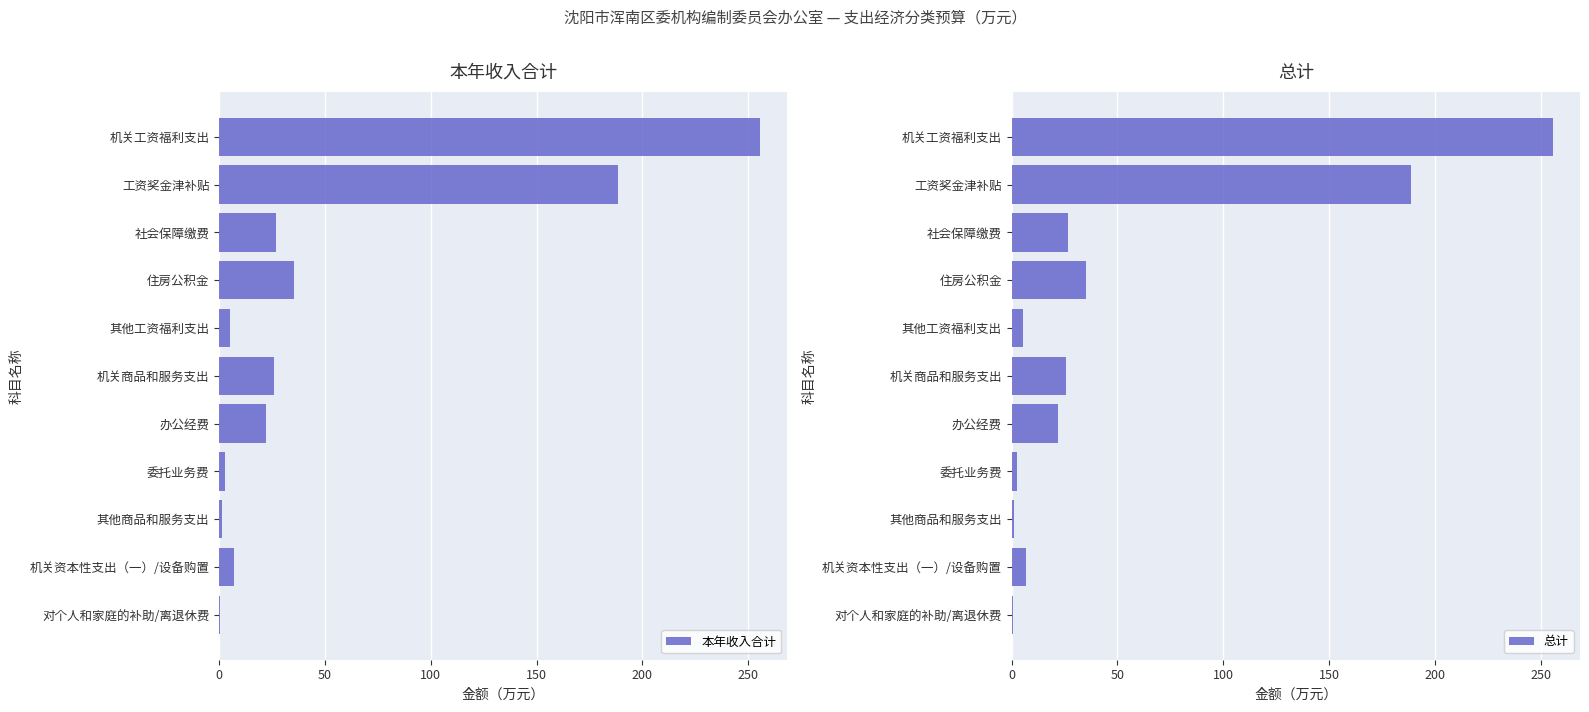

Read the 本年收入合计 value at 机关商品和服务支出.

25.8